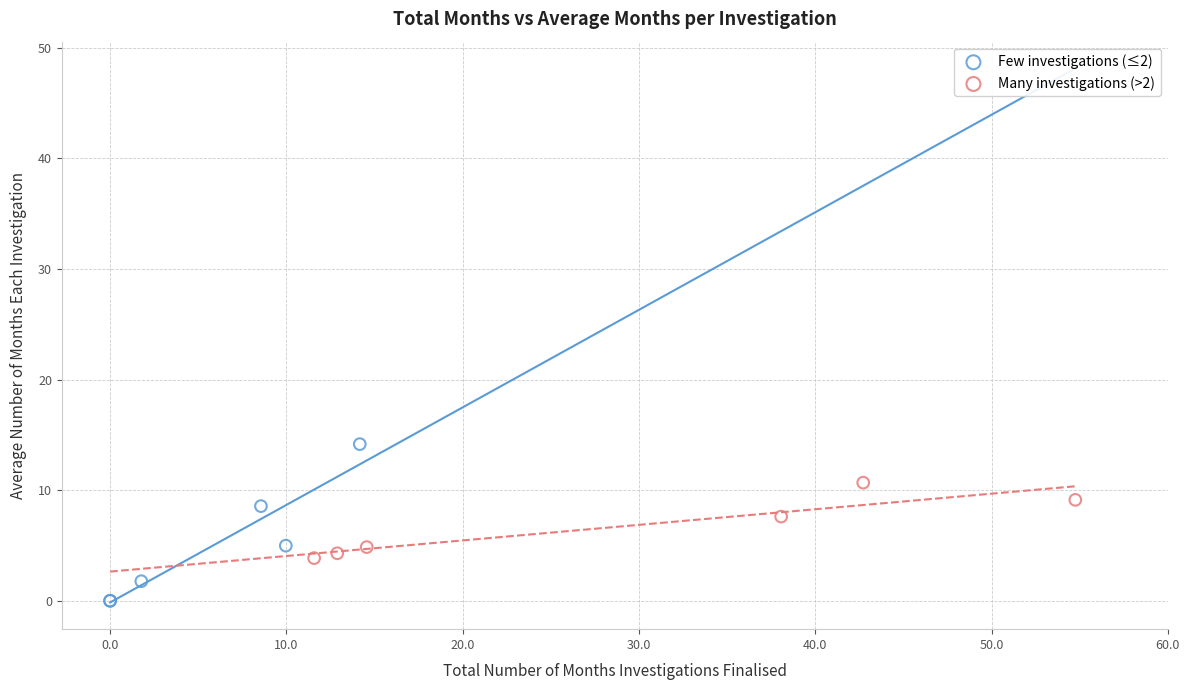

Which series contains the lowest Y value?

Few investigations (≤2)